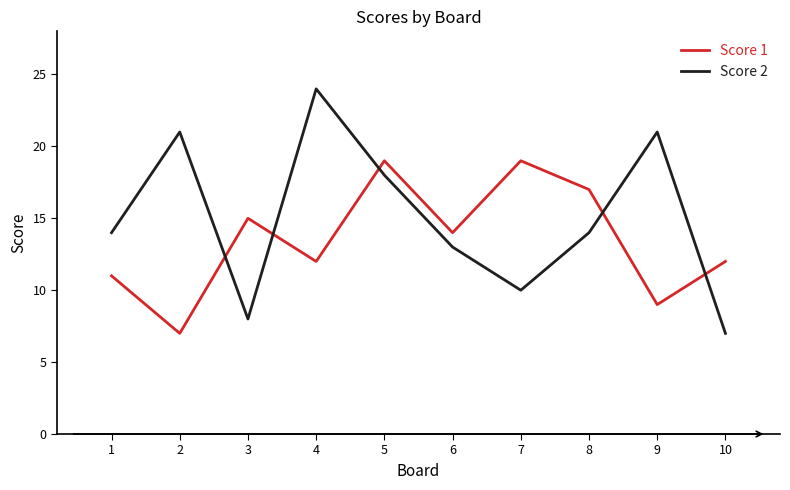

True or false: Score 1 has more than 2 points higher than both neighbors.

True